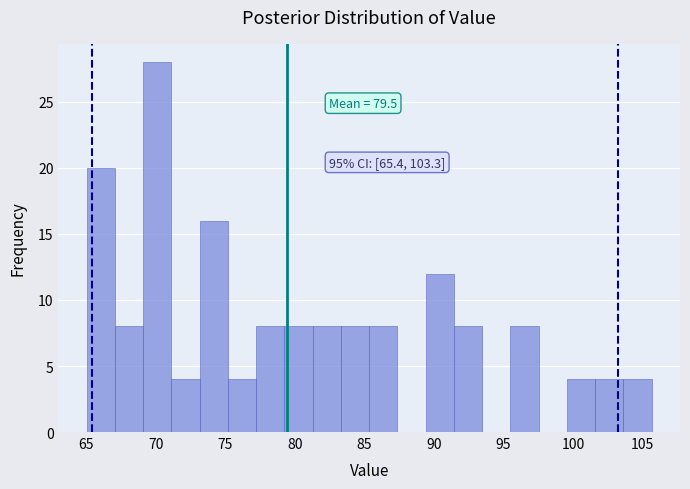

Which range on the x-axis has the tallest bar?

69.0 to 71.0